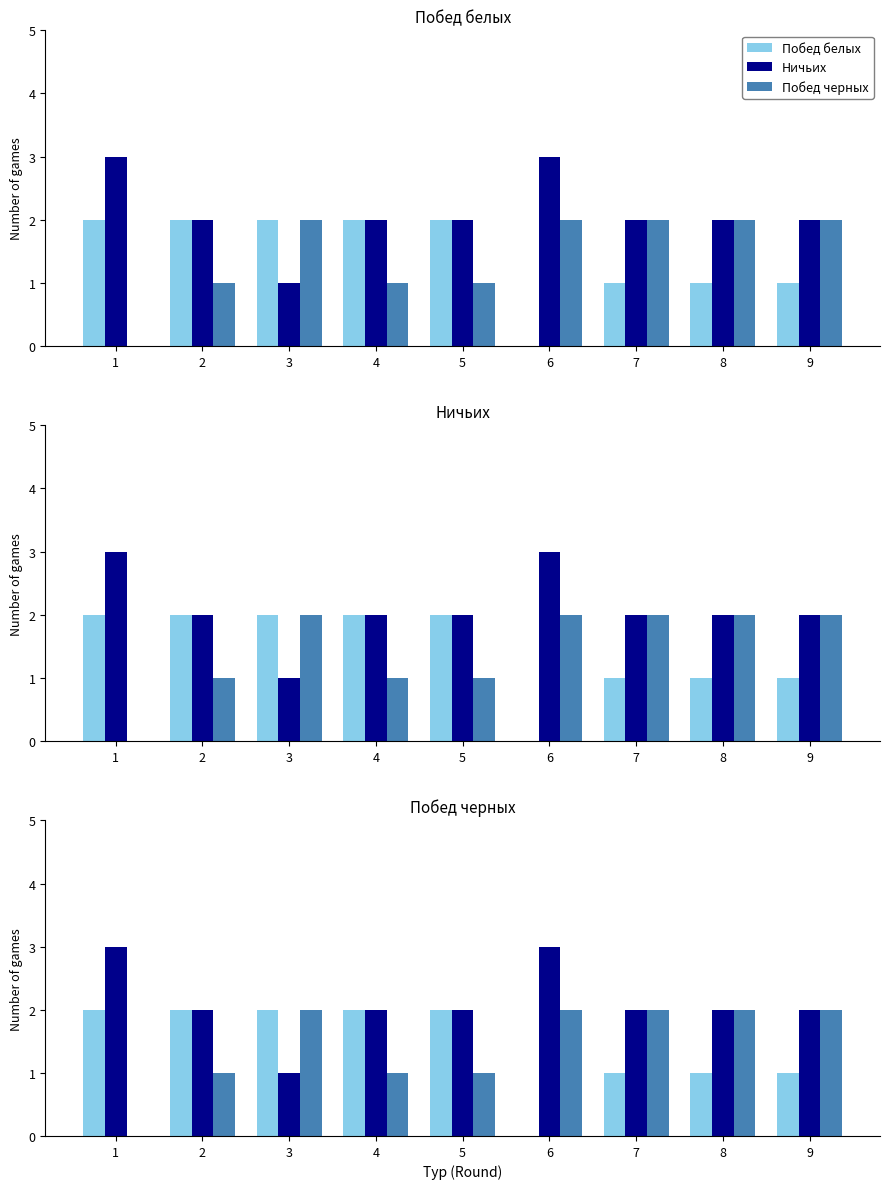

Reading left to right, list all the values displayed in this chart.

Побед белых: 1=2	2=2	3=2	4=2	5=2	6=0	7=1	8=1	9=1
Ничьих: 1=3	2=2	3=1	4=2	5=2	6=3	7=2	8=2	9=2
Побед черных: 1=0	2=1	3=2	4=1	5=1	6=2	7=2	8=2	9=2